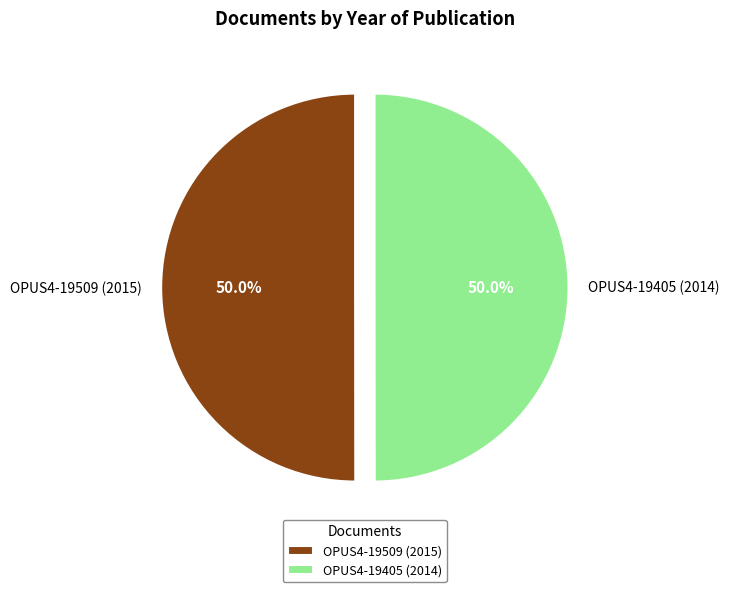

Is the sum of OPUS4-19509 (2015) and OPUS4-19405 (2014) greater than half?

Yes